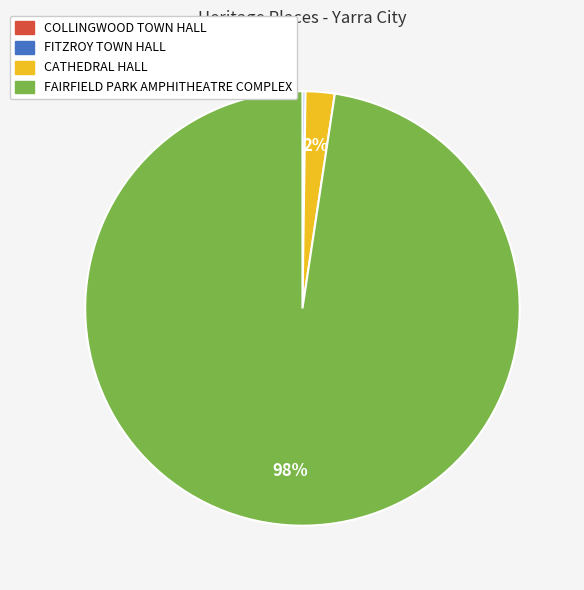

Between CATHEDRAL HALL and FAIRFIELD PARK AMPHITHEATRE COMPLEX, which is larger?

FAIRFIELD PARK AMPHITHEATRE COMPLEX